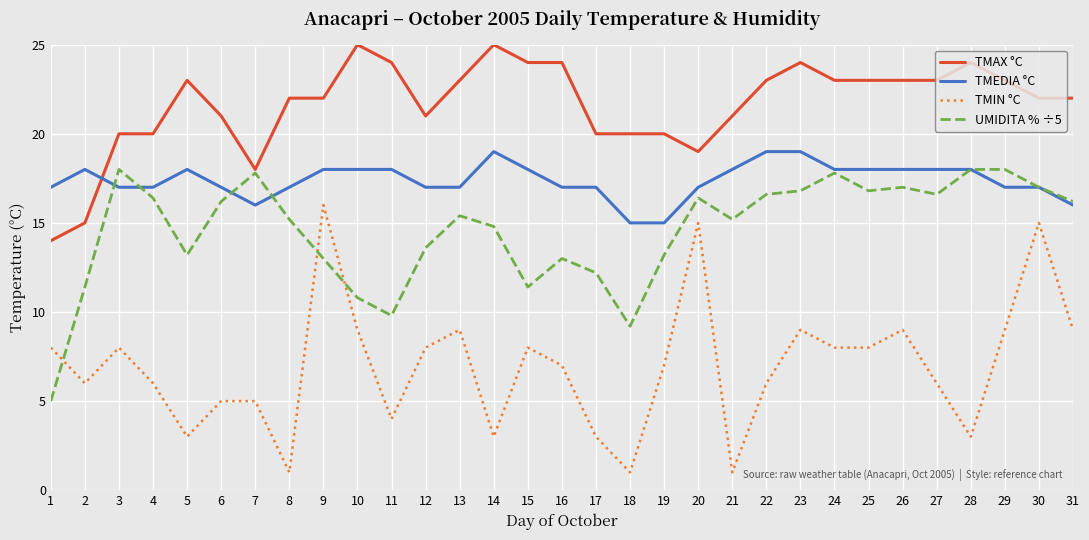

At which category is the sum across all series the highest?

30